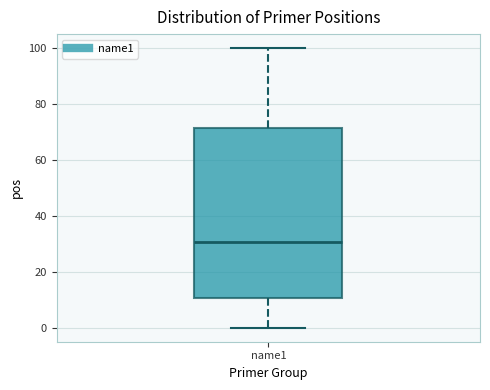

Read this box plot against the y-axis: the position of the median line, the range covered by the box, and the ends of both whiskers. The values are not printed on the chart, so give them approximately, as read against the axis.

median 30, box 10 to 72, whiskers 0 to 100